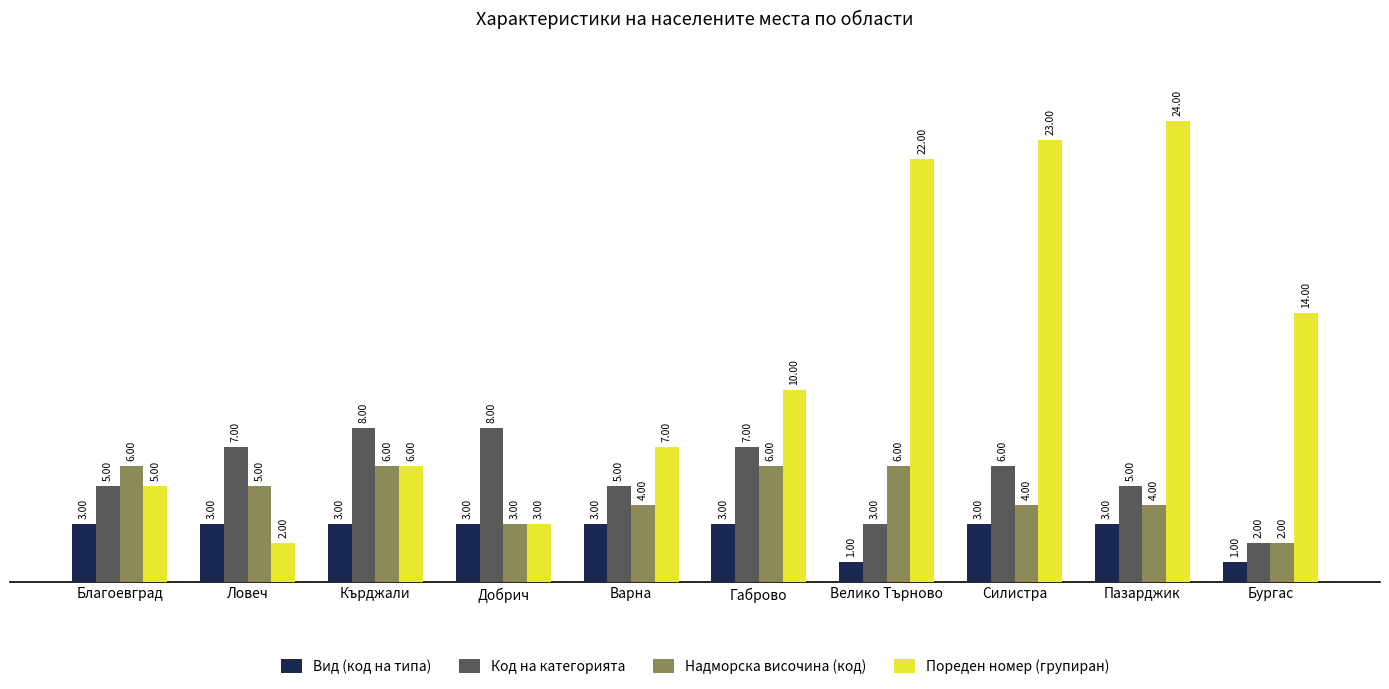

What is the total value across all series at Силистра?

36